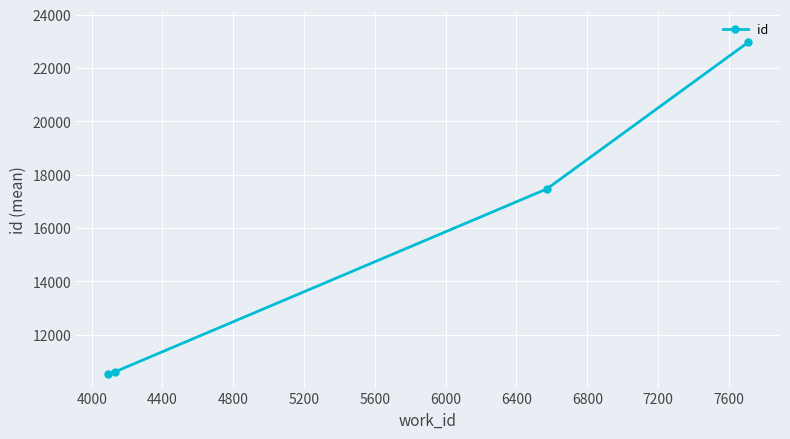

Reading left to right, what are all the values shown in this chart?

10542.0	10607.0	17468.5	22962.5